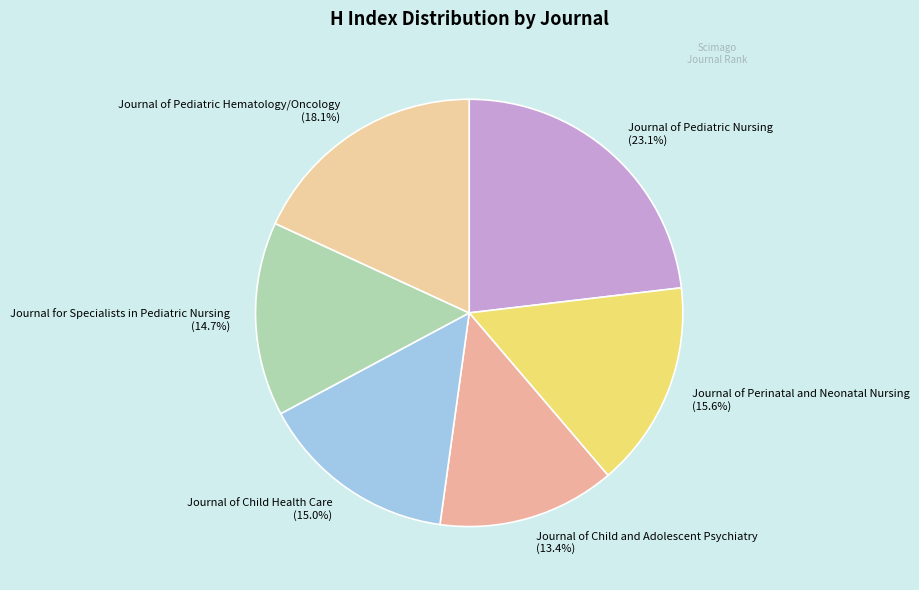

How many slices are in this pie chart?

6